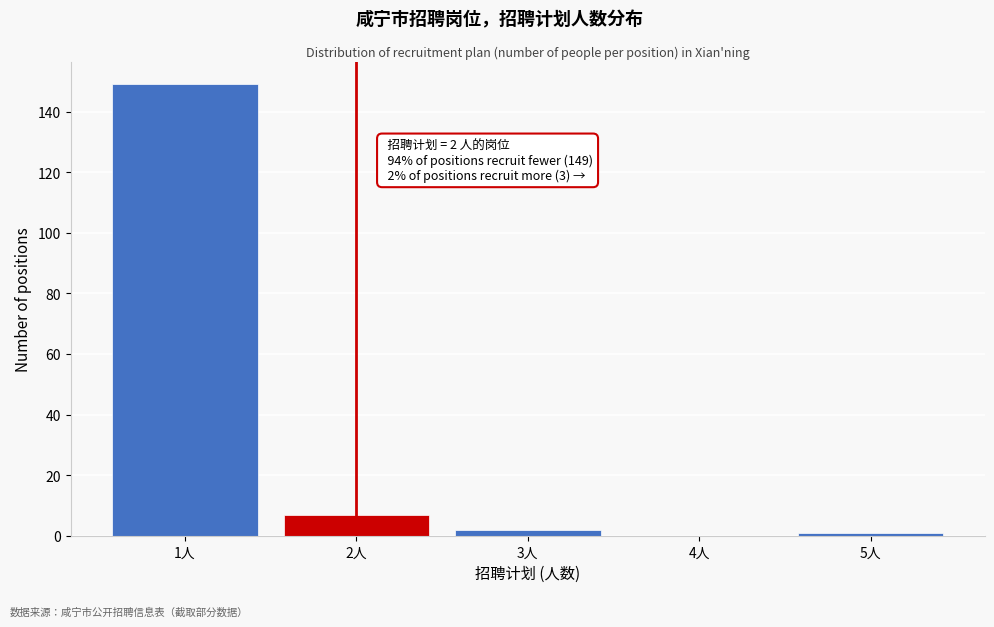

Reading left to right, extract all data points from this chart.

1人=149	2人=7	3人=2	4人=0	5人=1